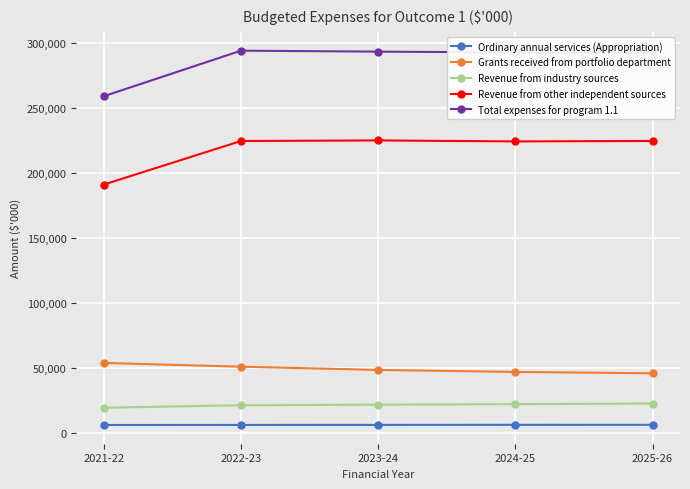

What is the label of the 2nd point from the right?

2024-25